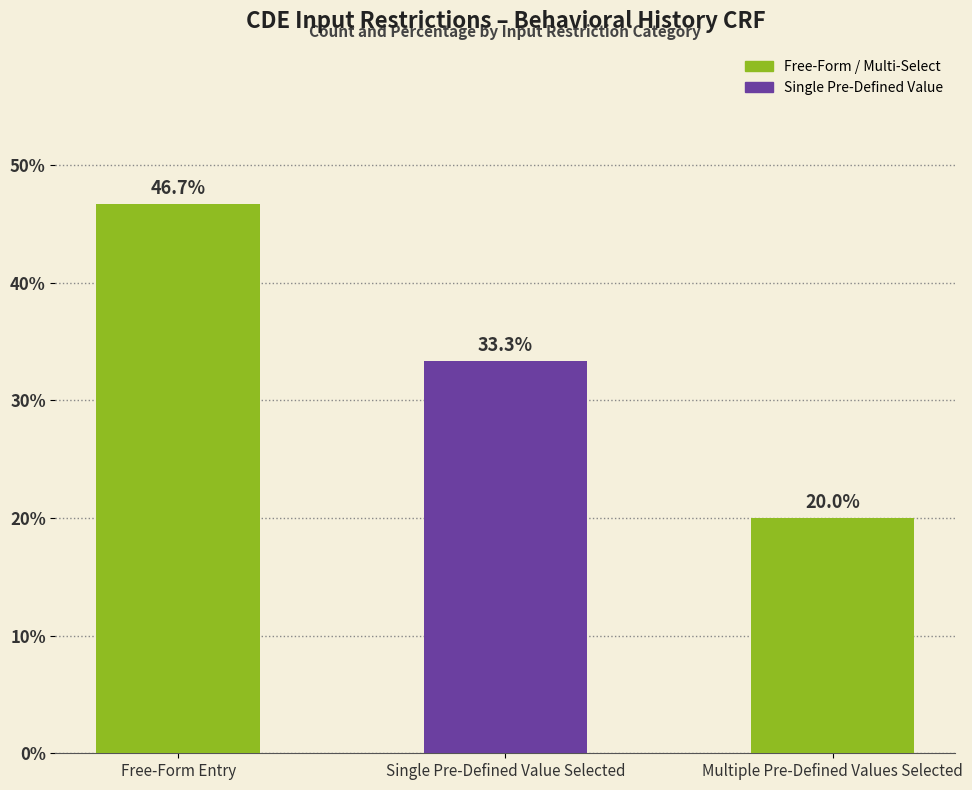

What is the value of the 2nd bar from the left?

33.3